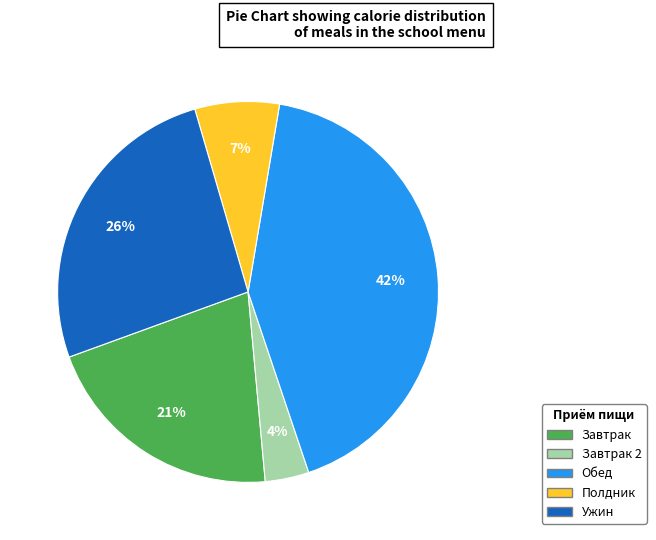

Is there any slice that represents more than half of the pie?

No